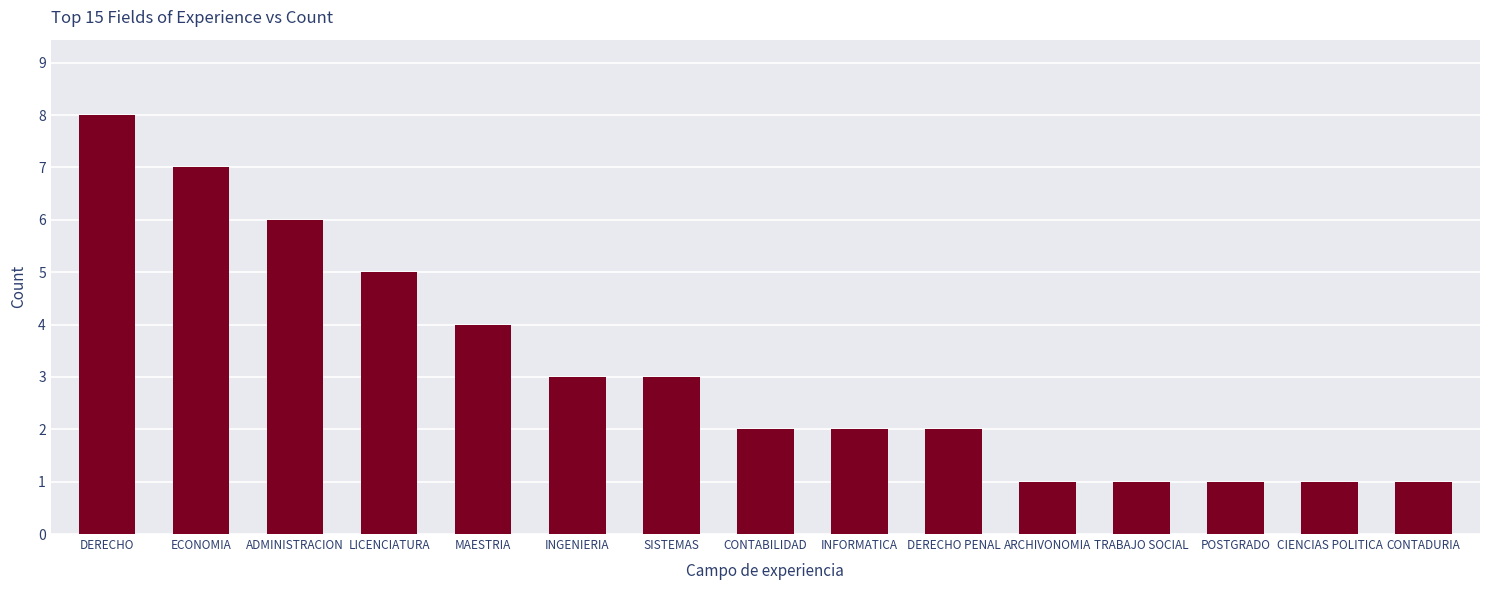

What is the value of the 15th bar from the left?

1